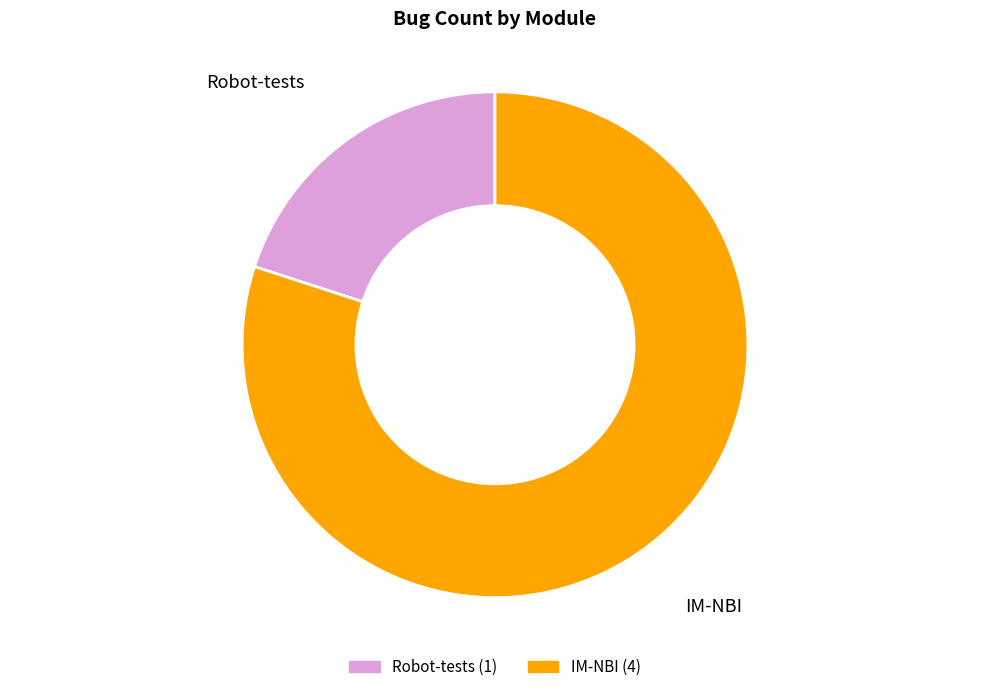

Which slice is the smallest?

Robot-tests